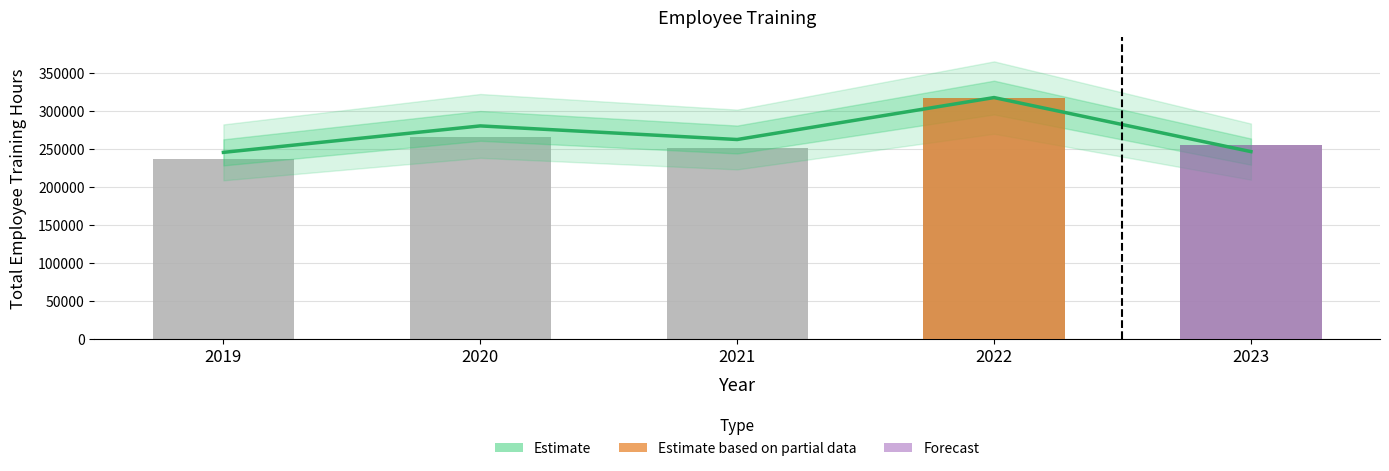

Between 2020 and 2022, which is larger?

2022